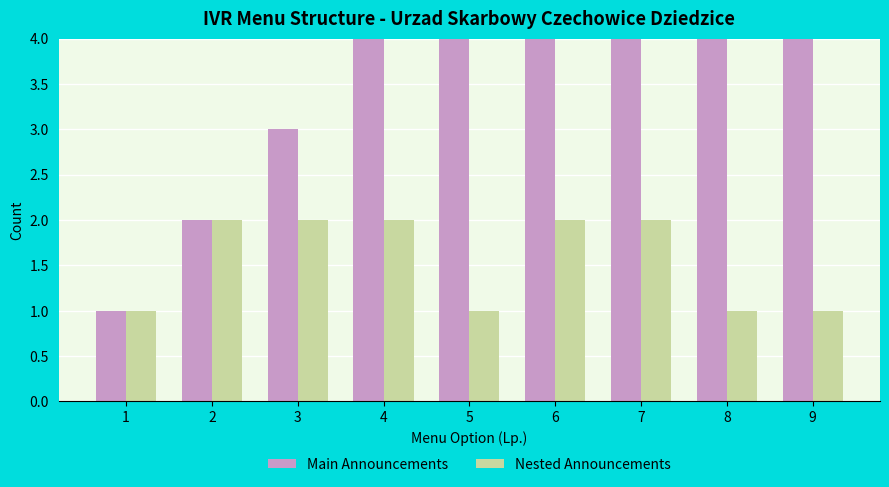

The value of Main Announcements at 5 is 5. True or false?

True